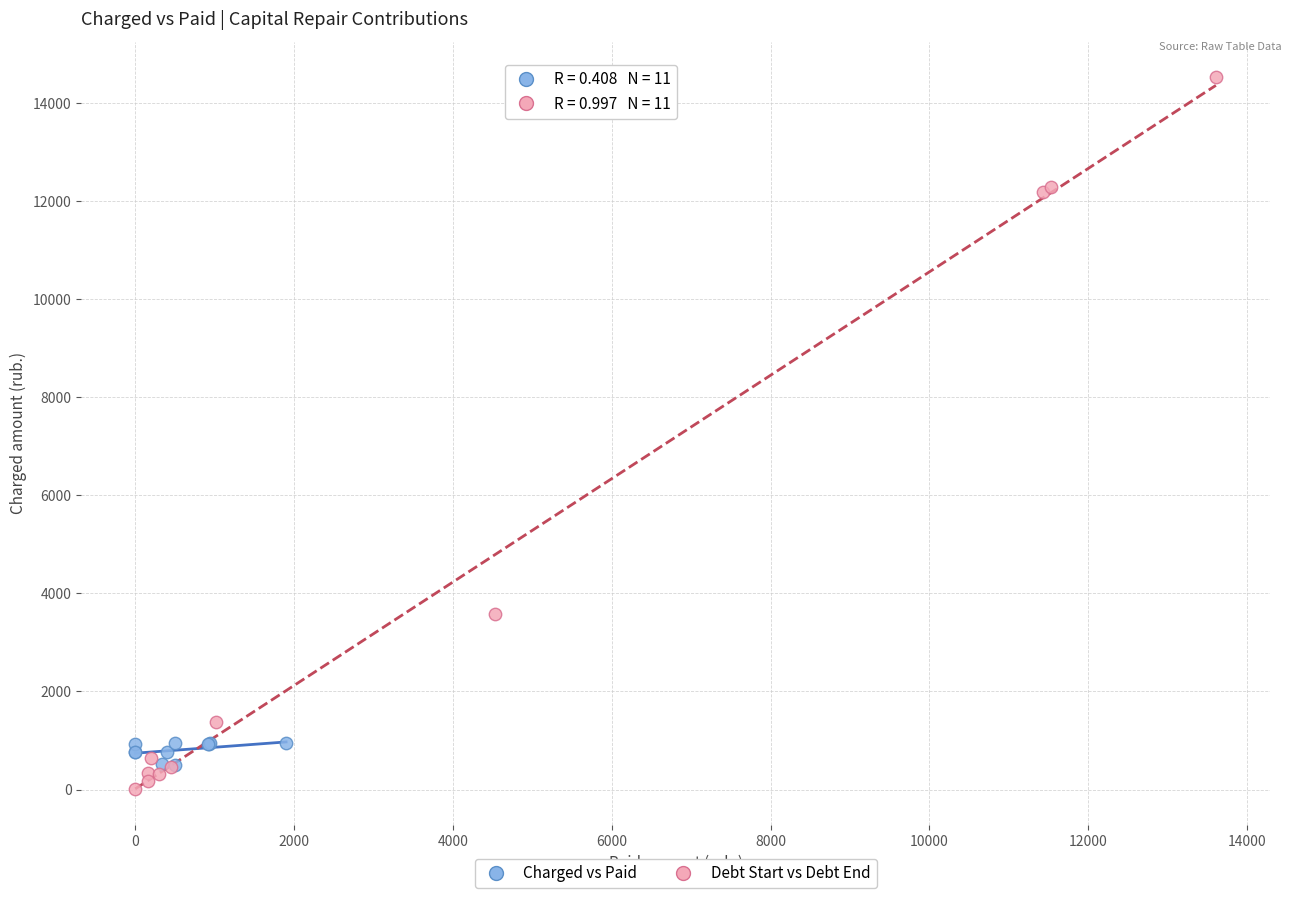

Which series contains the lowest Y value?

Debt Start vs Debt End